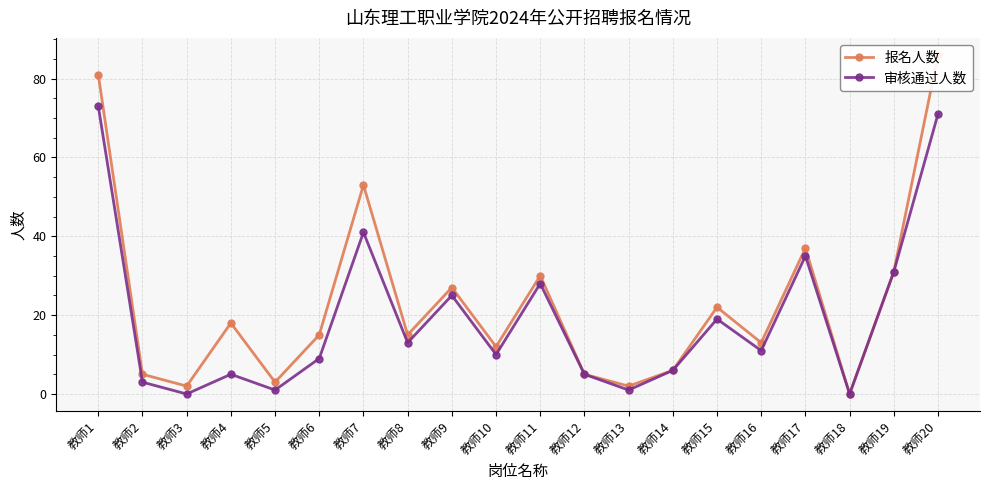

At which label is 报名人数 closest to 43?

教师17